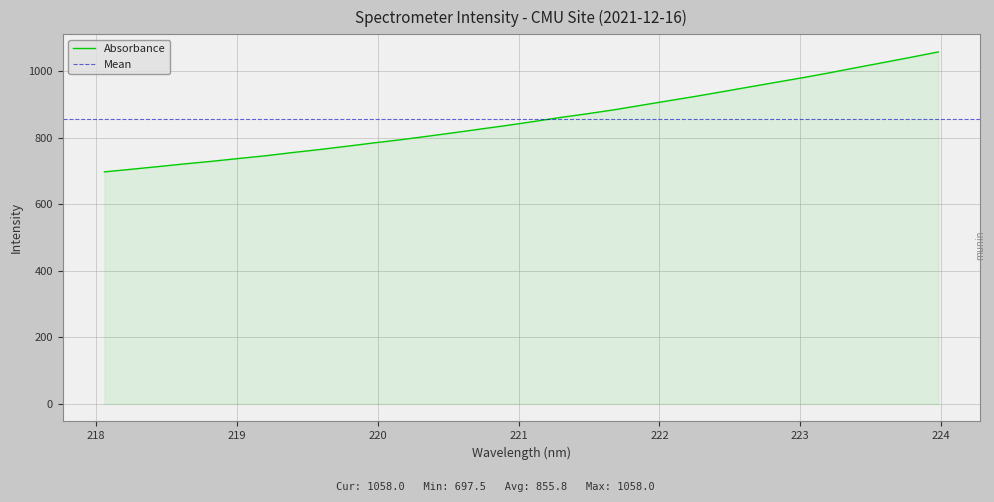

What is the label of the 28th point from the left?

223.2172